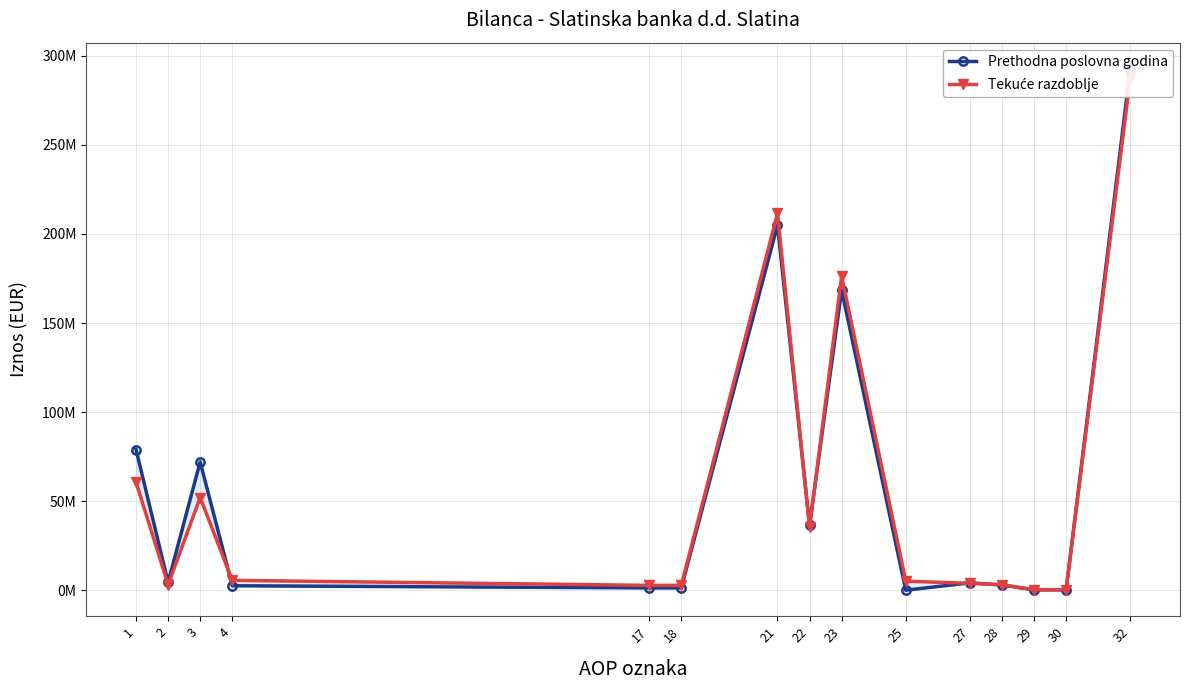

True or false: Prethodna poslovna godina has a value of 480419384 at 32.

False